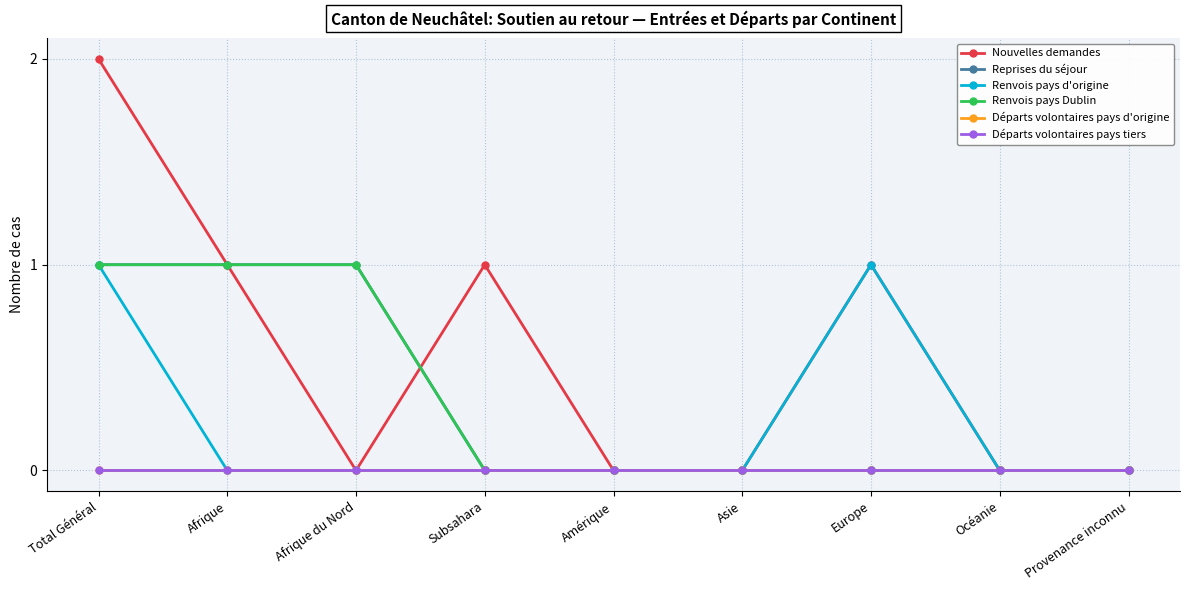

Reading left to right, what are all the values shown in this chart?

Nouvelles demandes: Total Général=2	Afrique=1	Afrique du Nord=0	Subsahara=1	Amérique=0	Asie=0	Europe=1	Océanie=0	Provenance inconnu=0
Reprises du séjour: Total Général=1	Afrique=1	Afrique du Nord=1	Subsahara=0	Amérique=0	Asie=0	Europe=0	Océanie=0	Provenance inconnu=0
Renvois pays d'origine: Total Général=1	Afrique=0	Afrique du Nord=0	Subsahara=0	Amérique=0	Asie=0	Europe=1	Océanie=0	Provenance inconnu=0
Renvois pays Dublin: Total Général=1	Afrique=1	Afrique du Nord=1	Subsahara=0	Amérique=0	Asie=0	Europe=0	Océanie=0	Provenance inconnu=0
Départs volontaires pays d'origine: Total Général=0	Afrique=0	Afrique du Nord=0	Subsahara=0	Amérique=0	Asie=0	Europe=0	Océanie=0	Provenance inconnu=0
Départs volontaires pays tiers: Total Général=0	Afrique=0	Afrique du Nord=0	Subsahara=0	Amérique=0	Asie=0	Europe=0	Océanie=0	Provenance inconnu=0